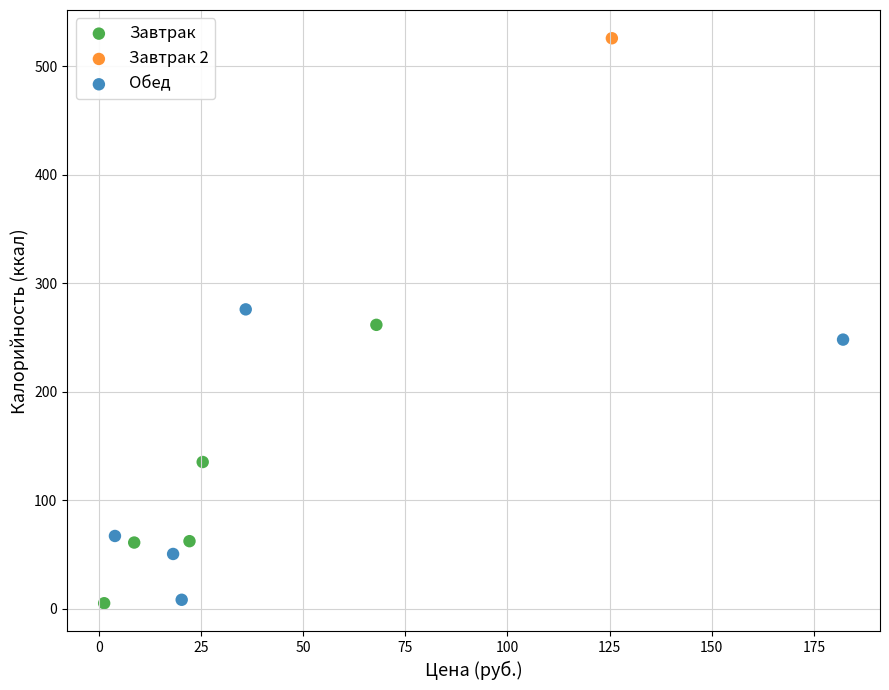

What are all the series names shown in the legend?

Завтрак, Завтрак 2, Обед